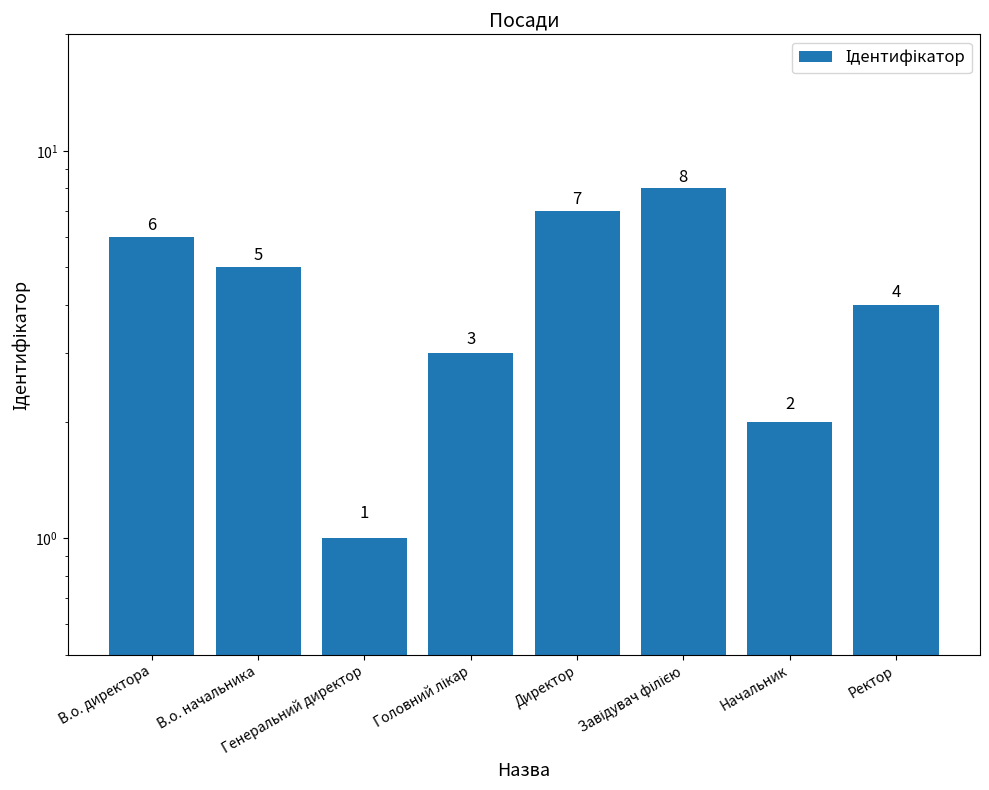

Reading right to left, list all the values displayed in this chart.

4	2	8	7	3	1	5	6